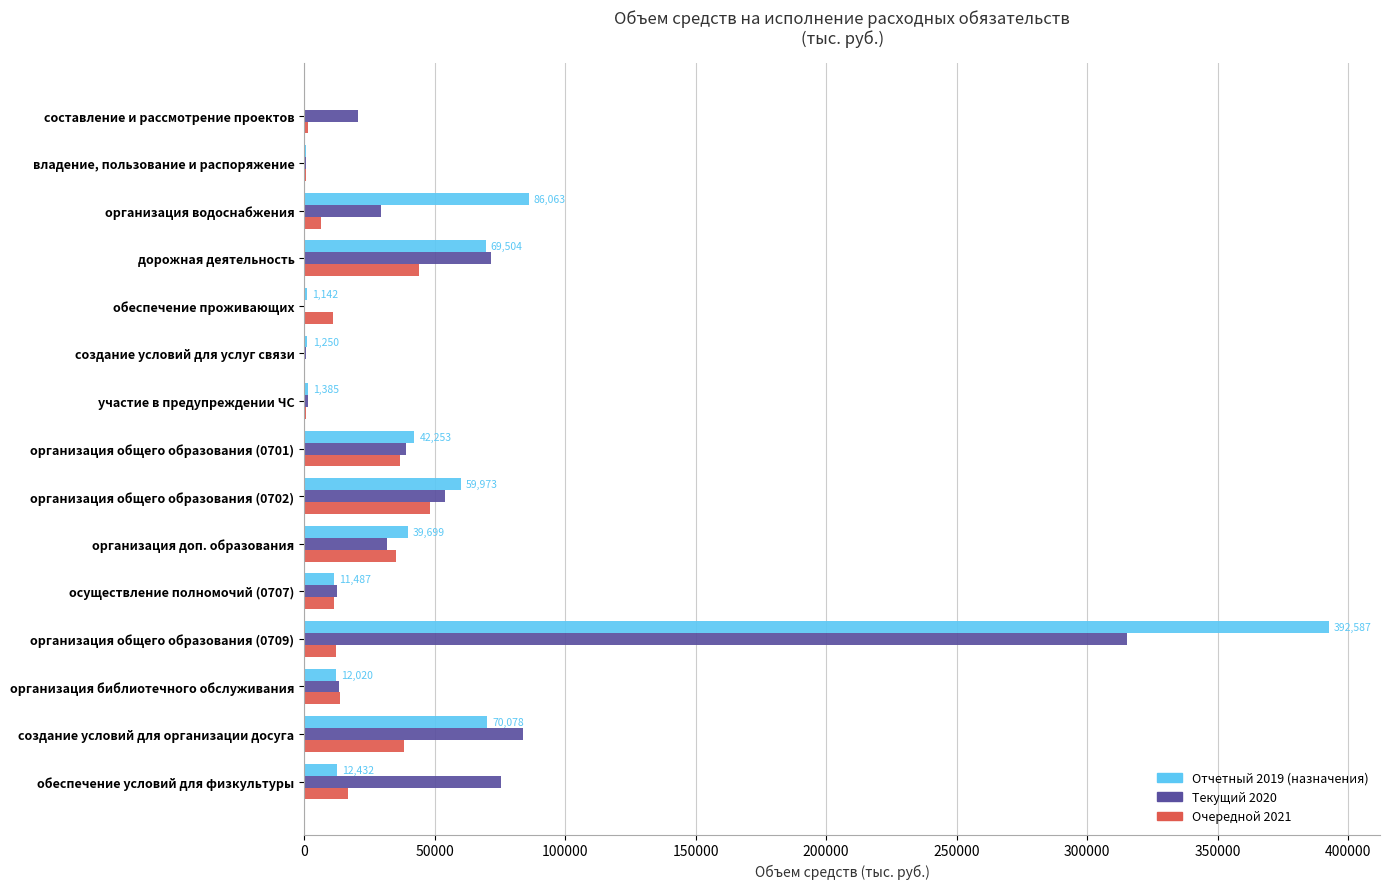

What is the average value of the Очередной 2021 series?

18424.6